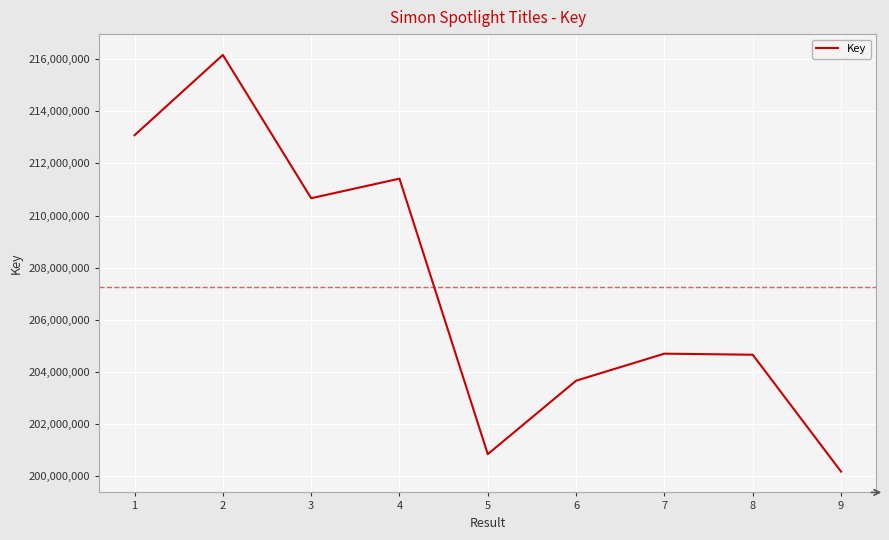

What is the change in value from 1 to 9?

-12902741